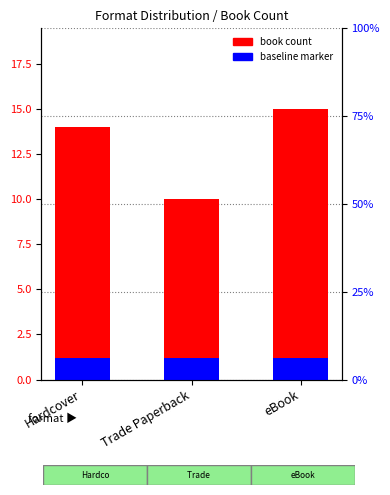

List the labels in order of value, largest first.

eBook, Hardcover, Trade Paperback